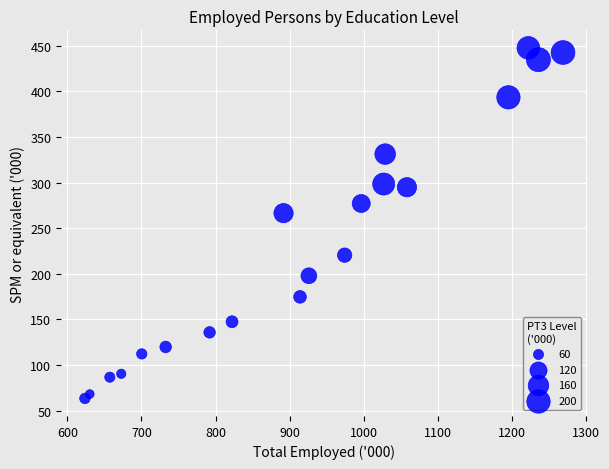

What Y value in the scatter plot is closest to 255?

266.5